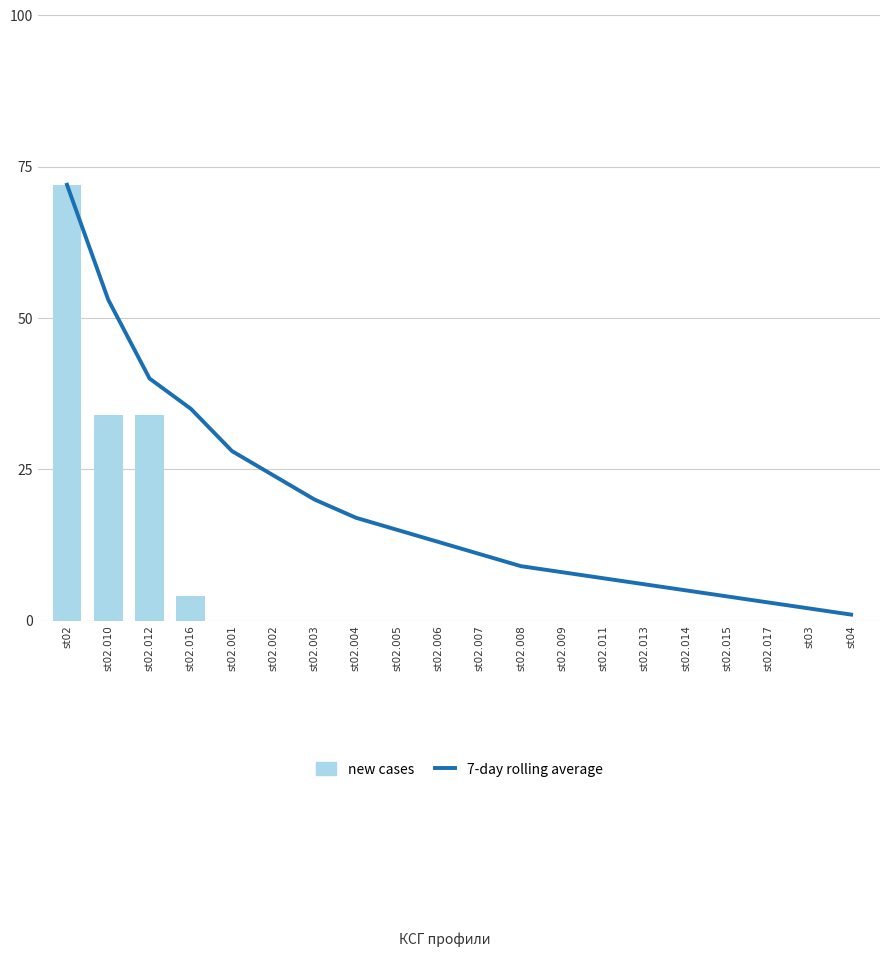

How many data points in new cases are above 0?

4